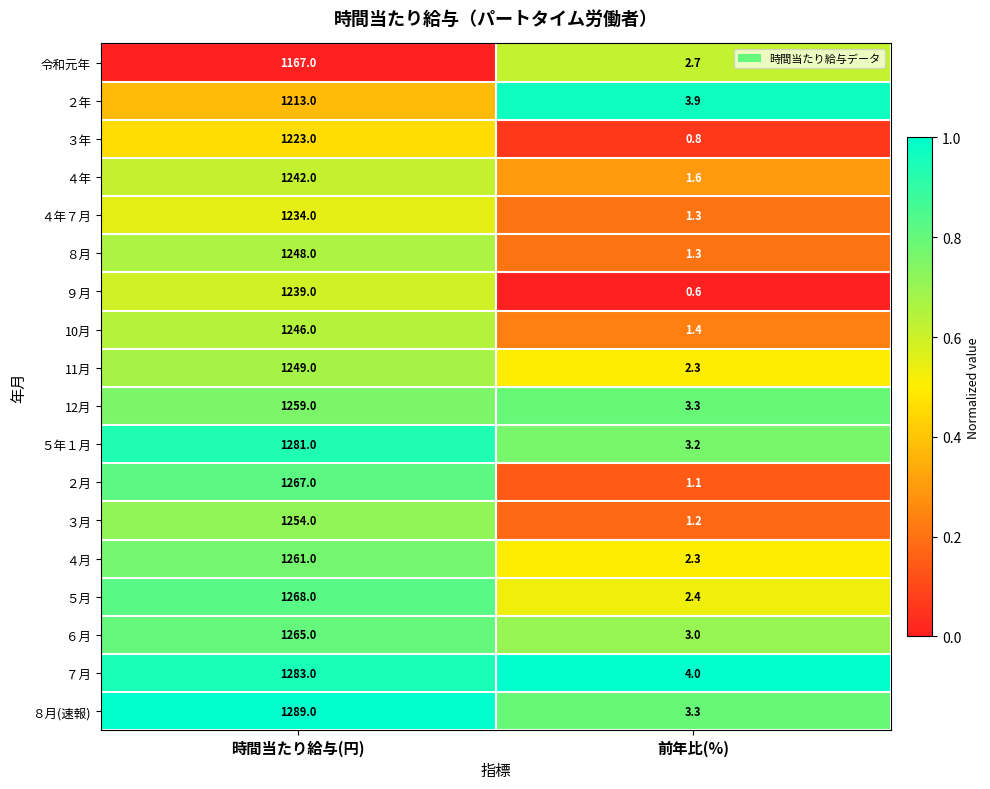

What is the sum of the 11月 values at 前年比(%) and 時間当たり給与(円)?

1251.3